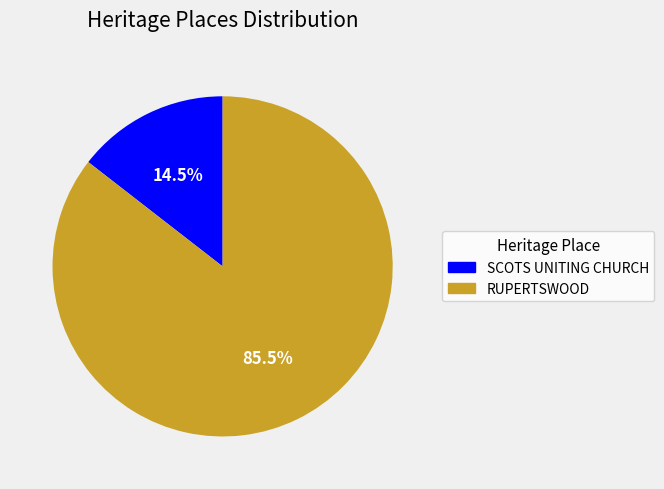

What is the largest slice in the pie chart?

RUPERTSWOOD